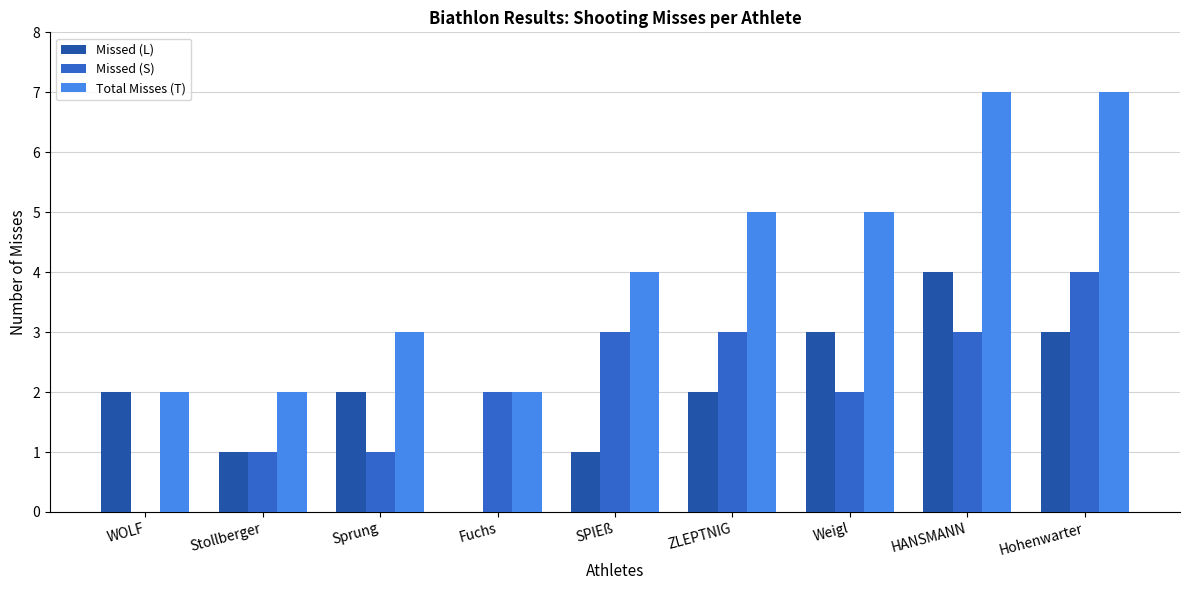

What is the sum of all Total Misses (T) values?

37